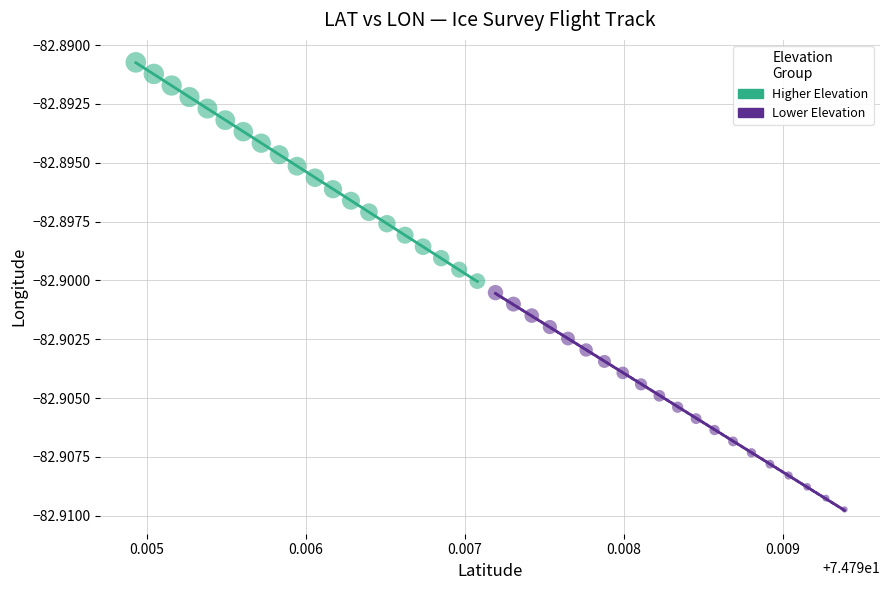

What are all the series names shown in the legend?

Higher Elevation, Lower Elevation